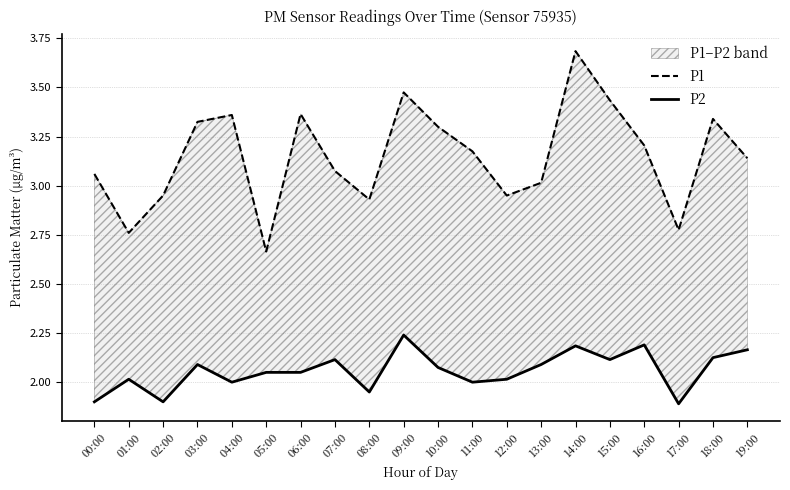

How many categories are shown in the chart?

20